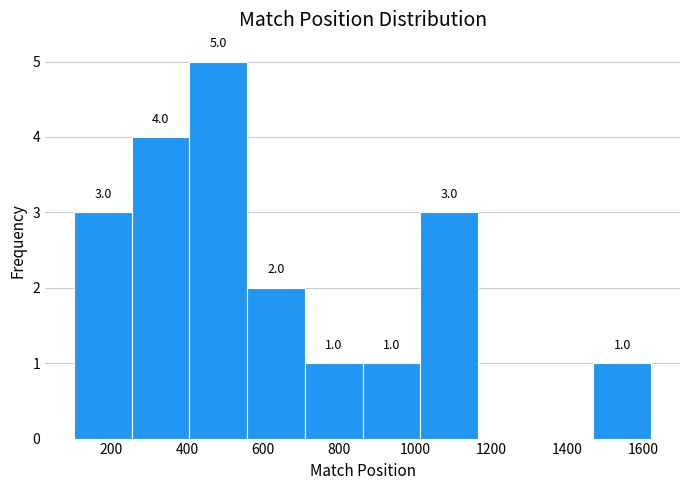

Which range on the x-axis has the tallest bar?

400 to 560